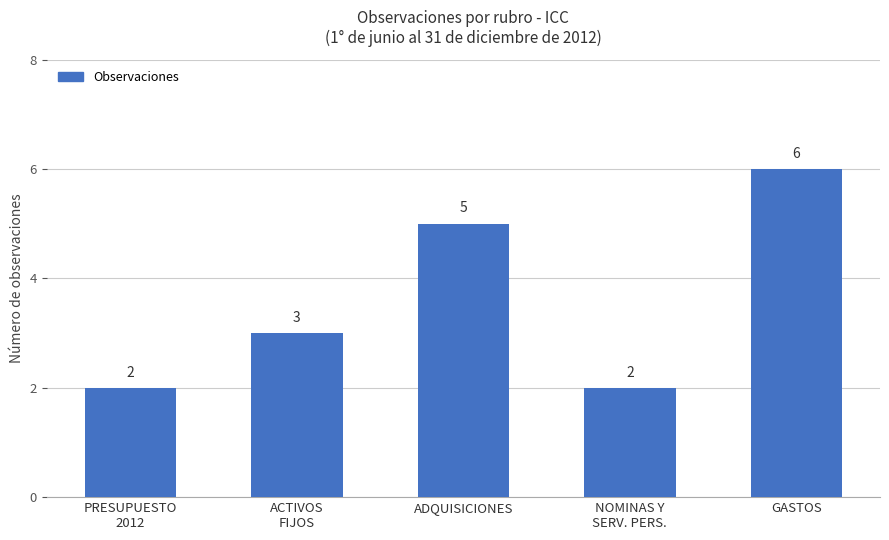

Which category has the highest value across all series?

GASTOS